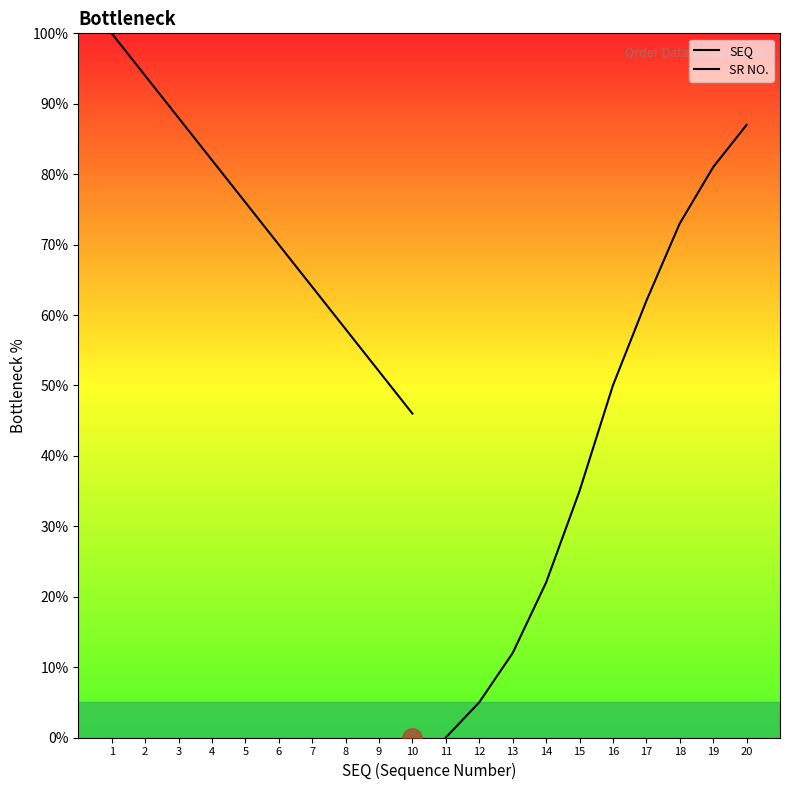

What is the highest value of the SEQ series?

100